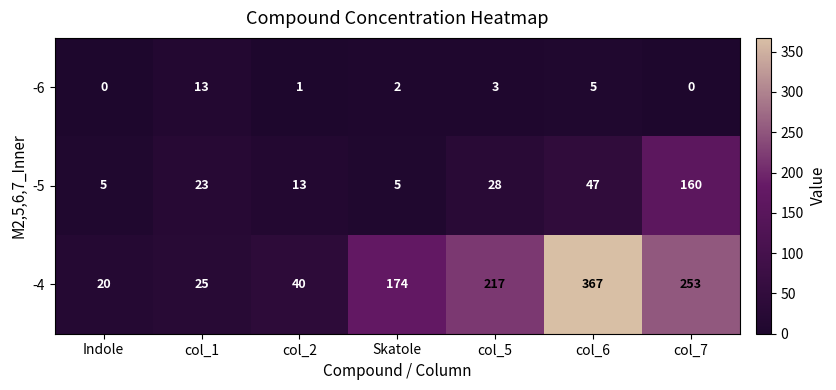

At which category is the sum across all series the highest?

col_6